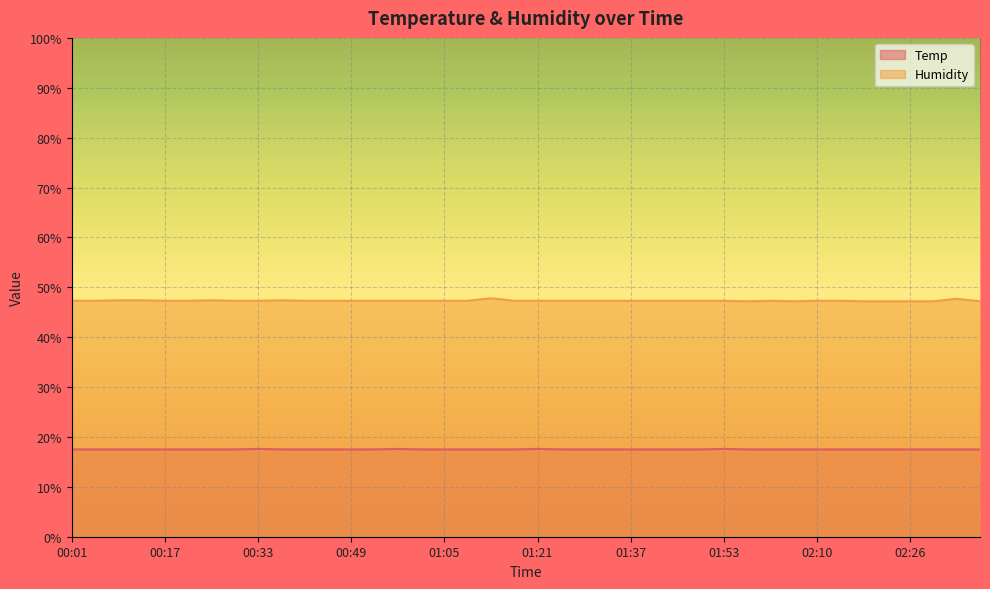

What is the sum of all Humidity values?

1892.6